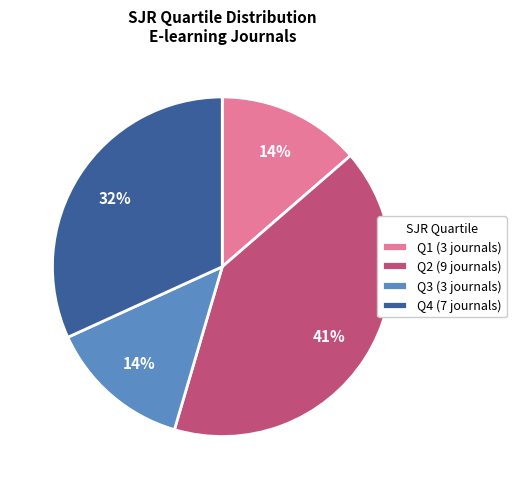

Is the sum of Q1 (3 journals) and Q4 (7 journals) greater than half?

No